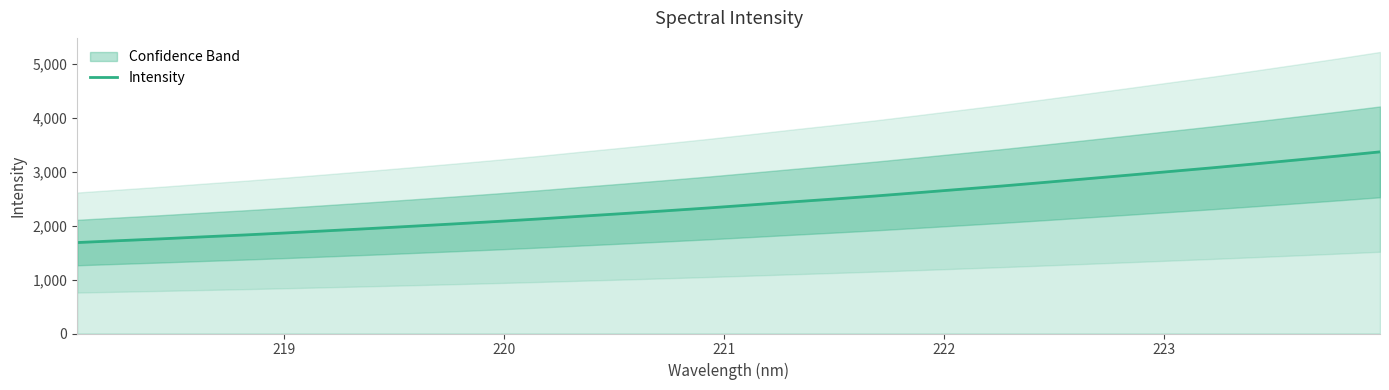

What is the lowest value of the Intensity series?

1688.3